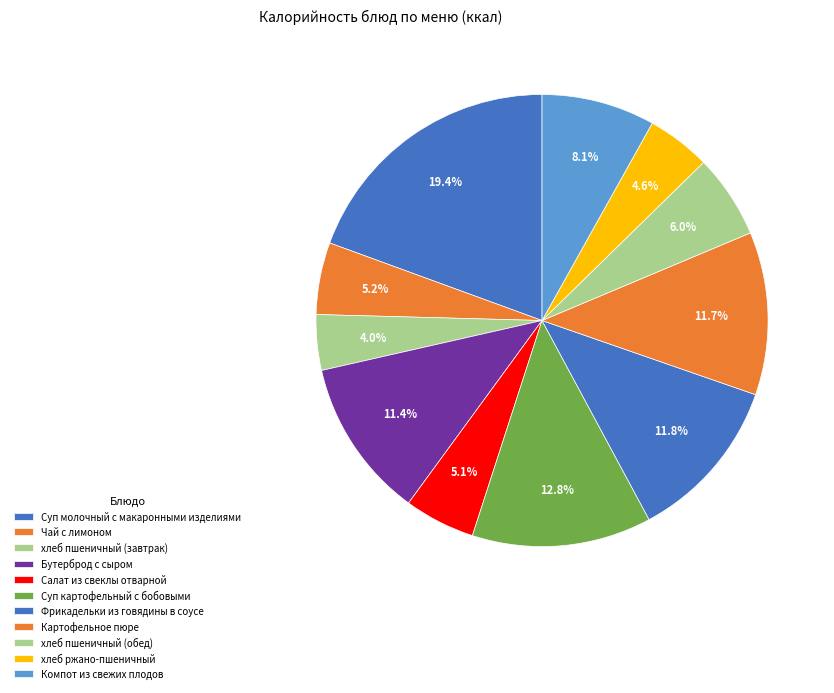

To the nearest percent, what is the combined percentage of Суп молочный с макаронными изделиями and Суп картофельный с бобовыми?

32%